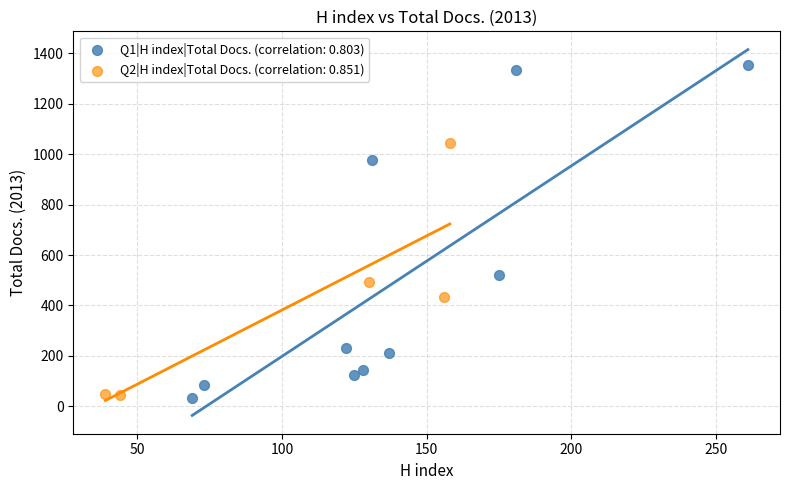

Which series contains the highest Y value?

Q1|H index|Total Docs. (correlation: 0.803)